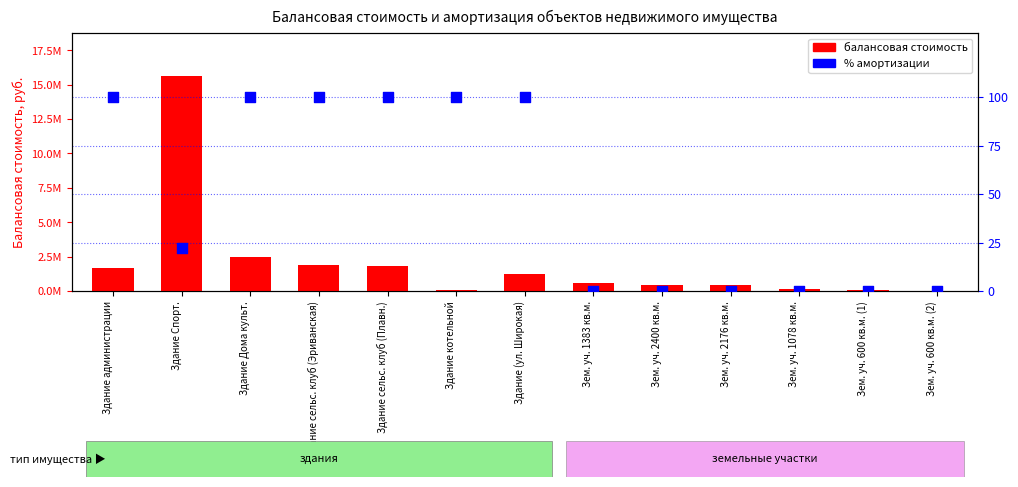

Which series has the largest total across all categories?

балансовая стоимость